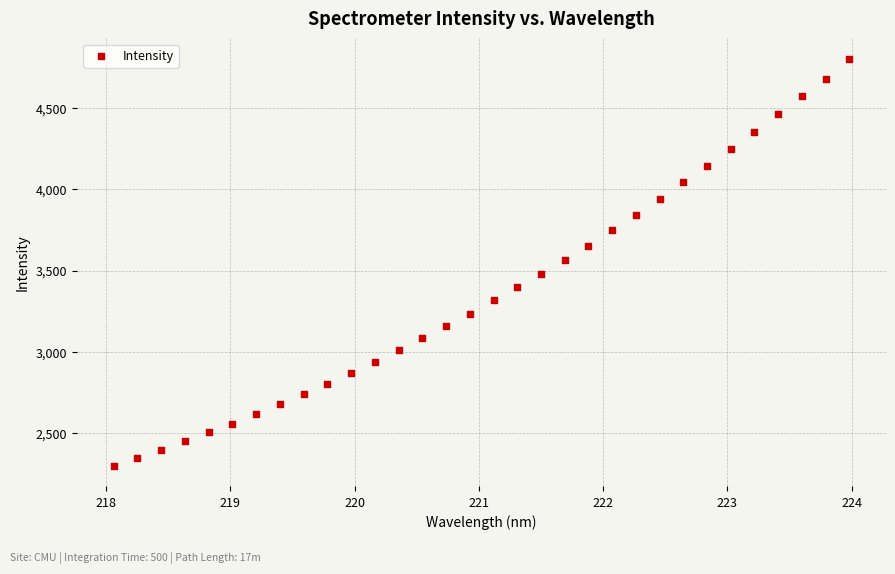

What is the range of X values (max minus min)?

5.9